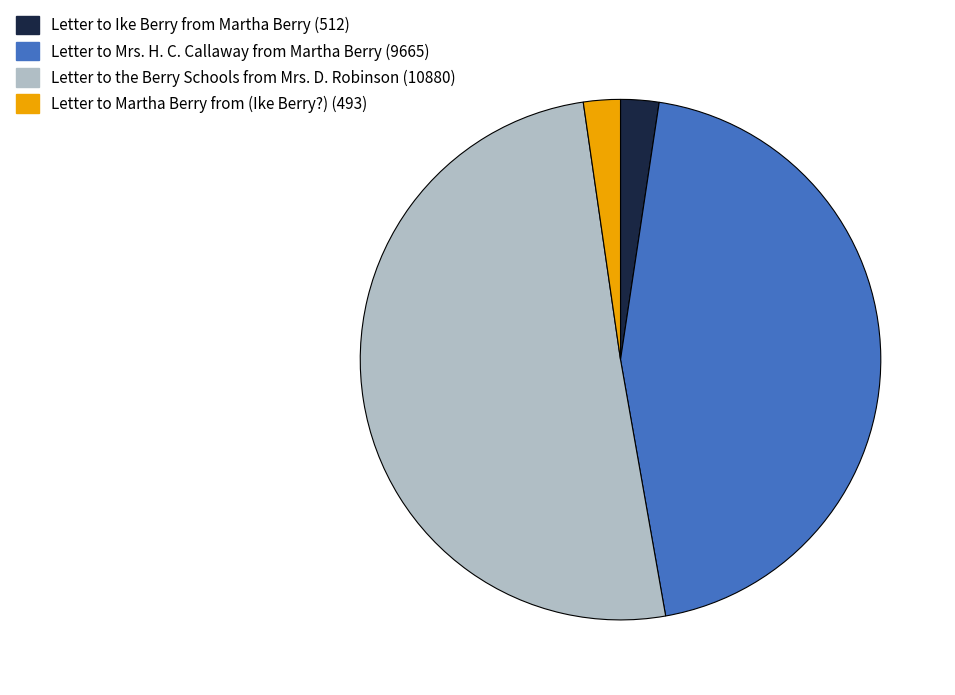

Which category has the biggest portion of the pie?

Letter to the Berry Schools from Mrs. D. Robinson (10880)